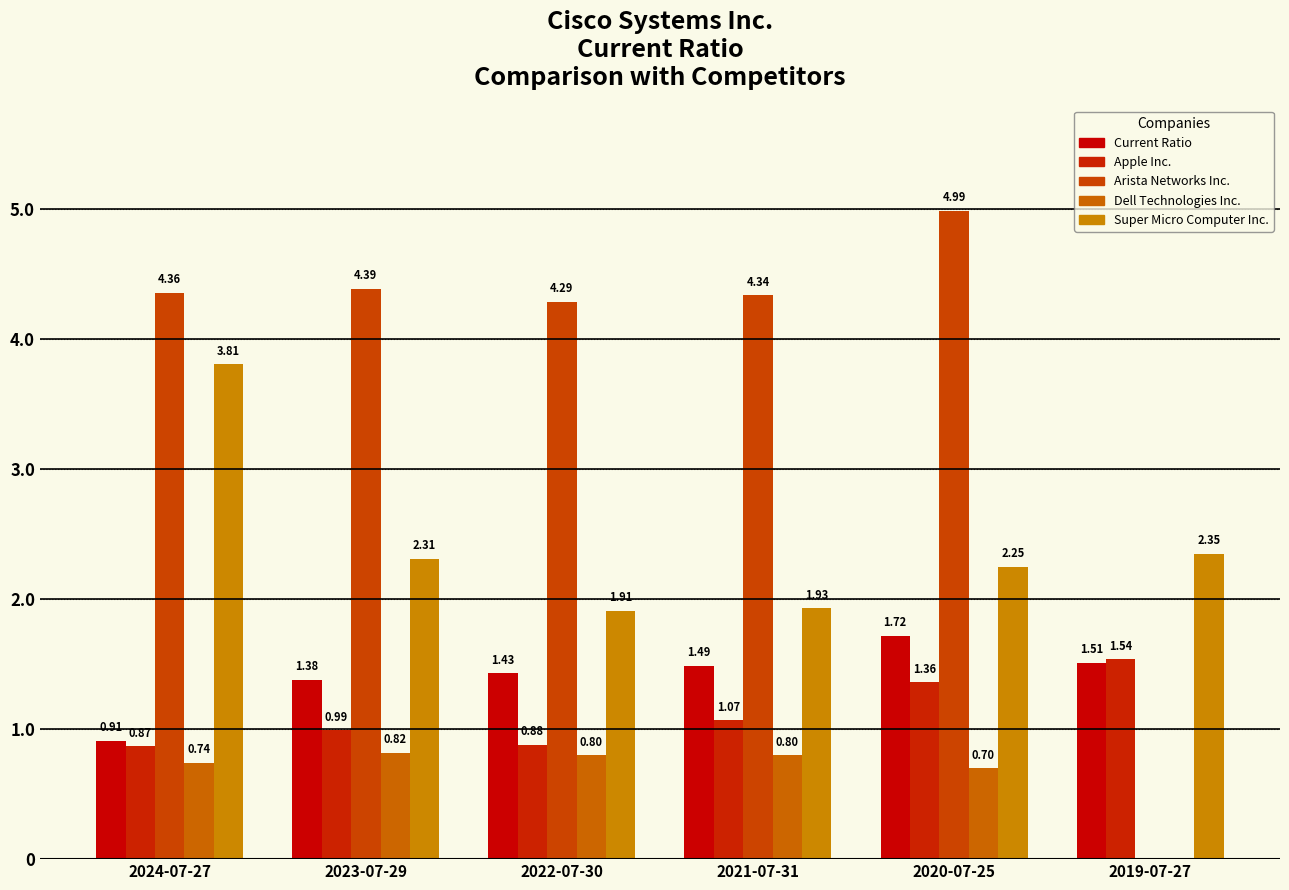

Which label corresponds to the largest value in the chart?

2020-07-25